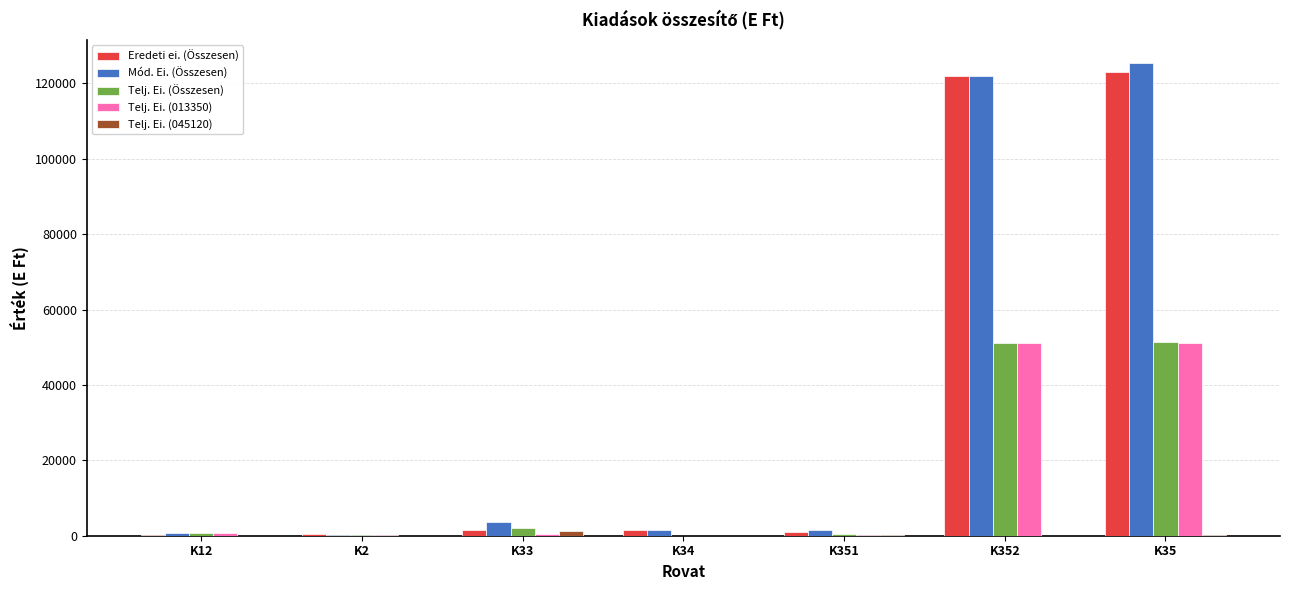

At which category is the sum across all series the highest?

K35